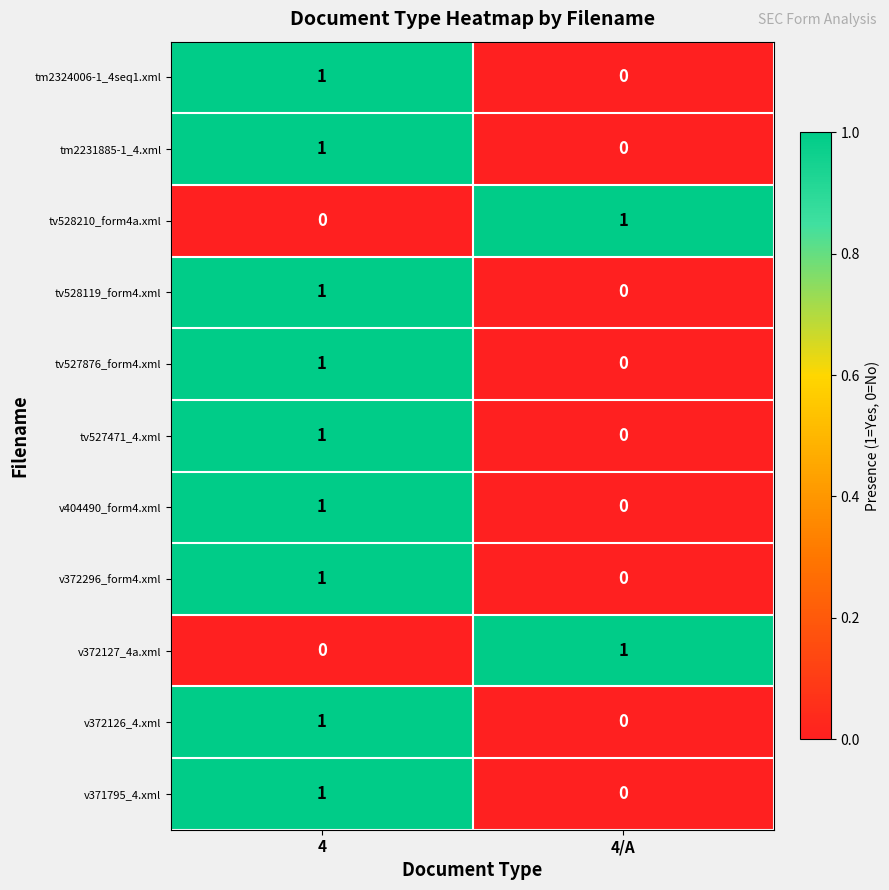

The value of tv528119_form4.xml at 4/A is 0. True or false?

True